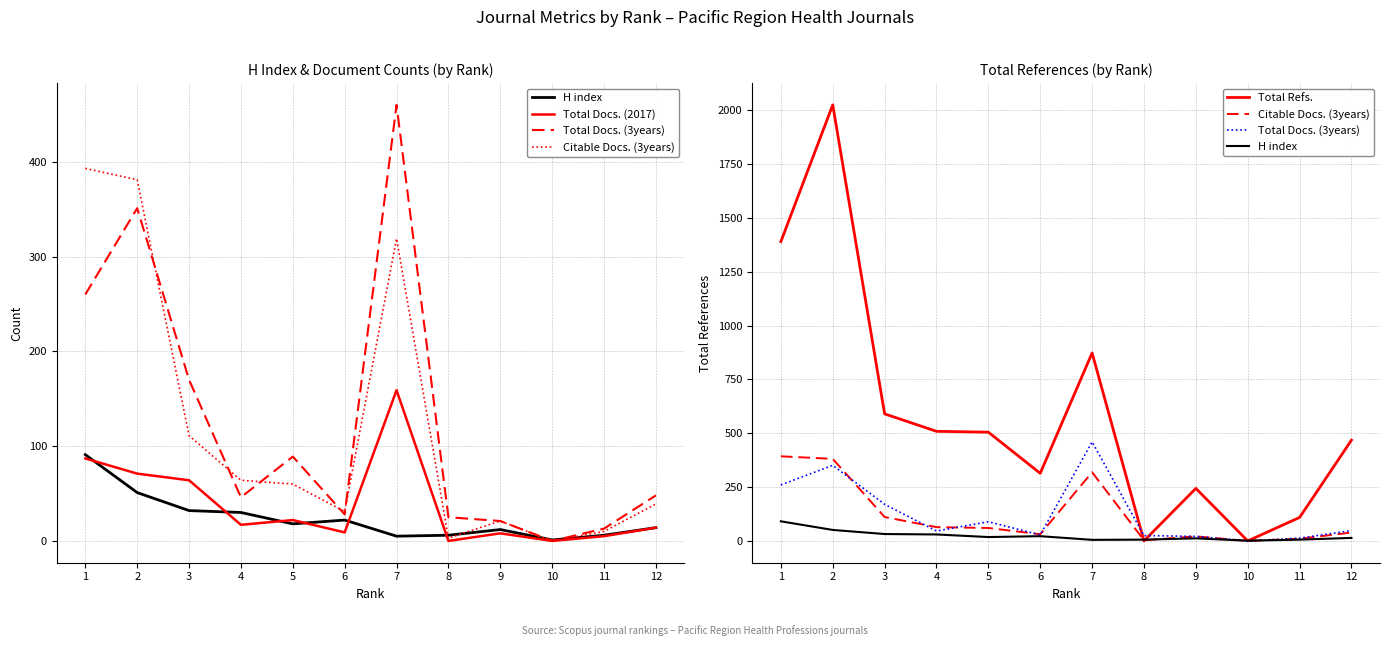

What is the value of the Total Docs. (3years) point at the 2nd from the left?

351